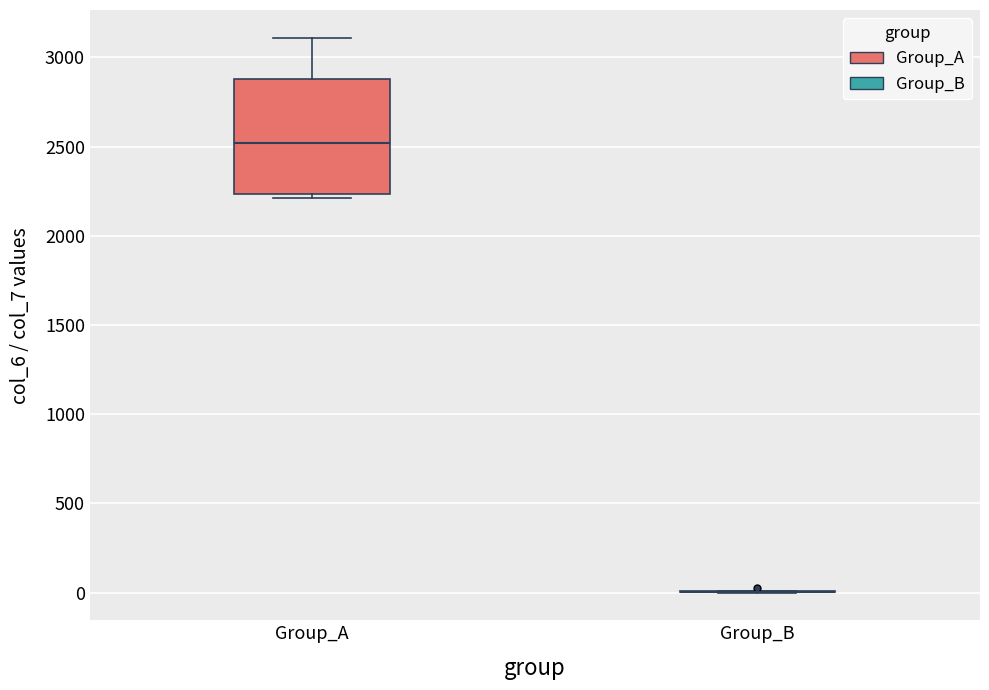

Reading left to right, read every box against the y-axis: the position of its median line, the range the box covers, and the ends of its whiskers. The values are not printed on the chart, so give them approximately, as read against the axis.

Group_A: median 2500, box 2250 to 2900, whiskers 2200 to 3100
Group_B: box collapsed to a line at 0, whiskers 0 to 0